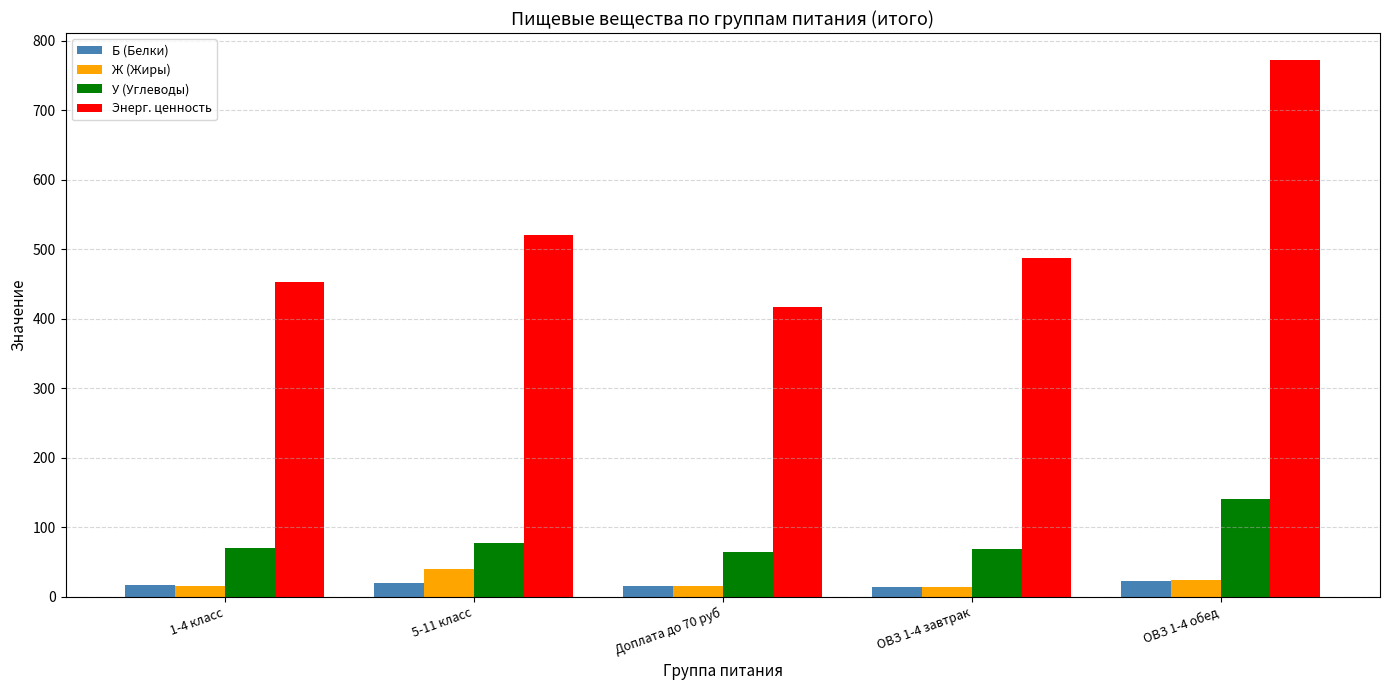

What is the total value across all series at ОВЗ 1-4 обед?

960.1